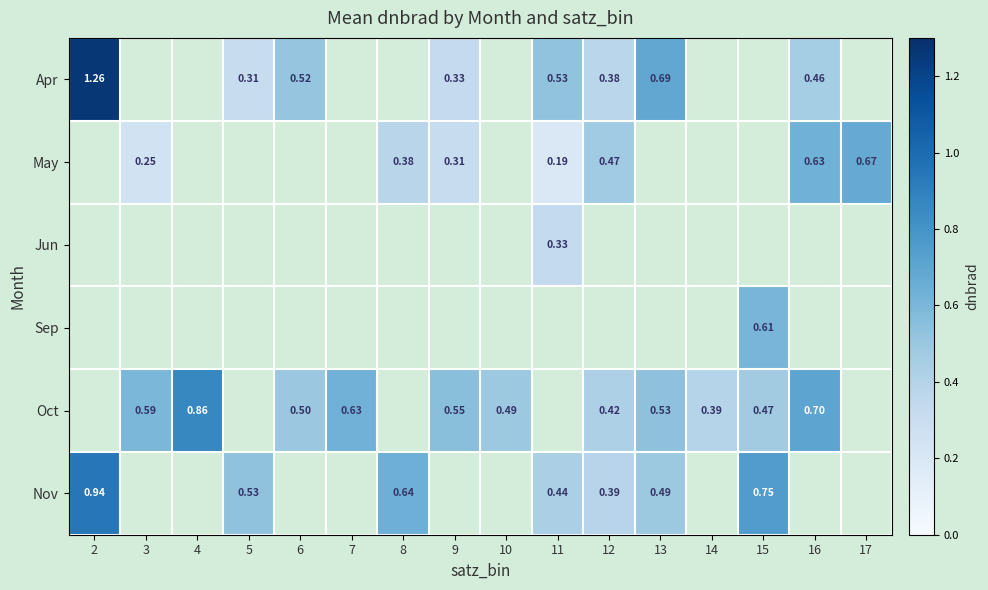

How many categories are shown in the chart?

16